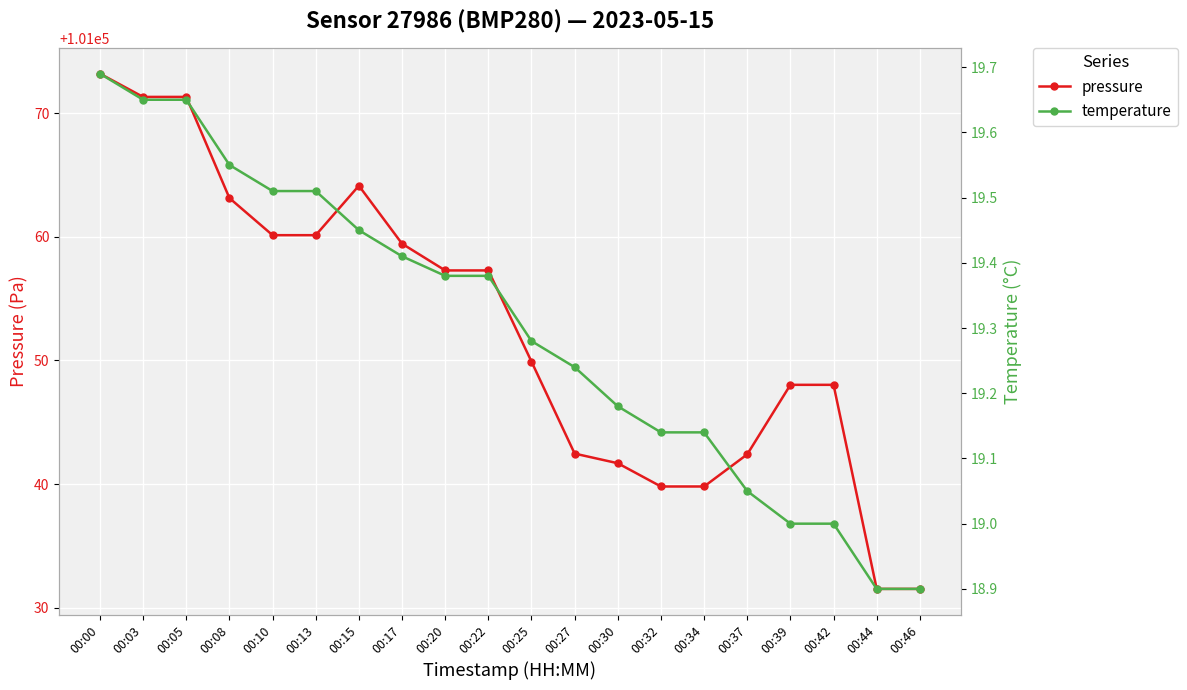

Is it true that pressure equals 101073.2 at 00:00?

True